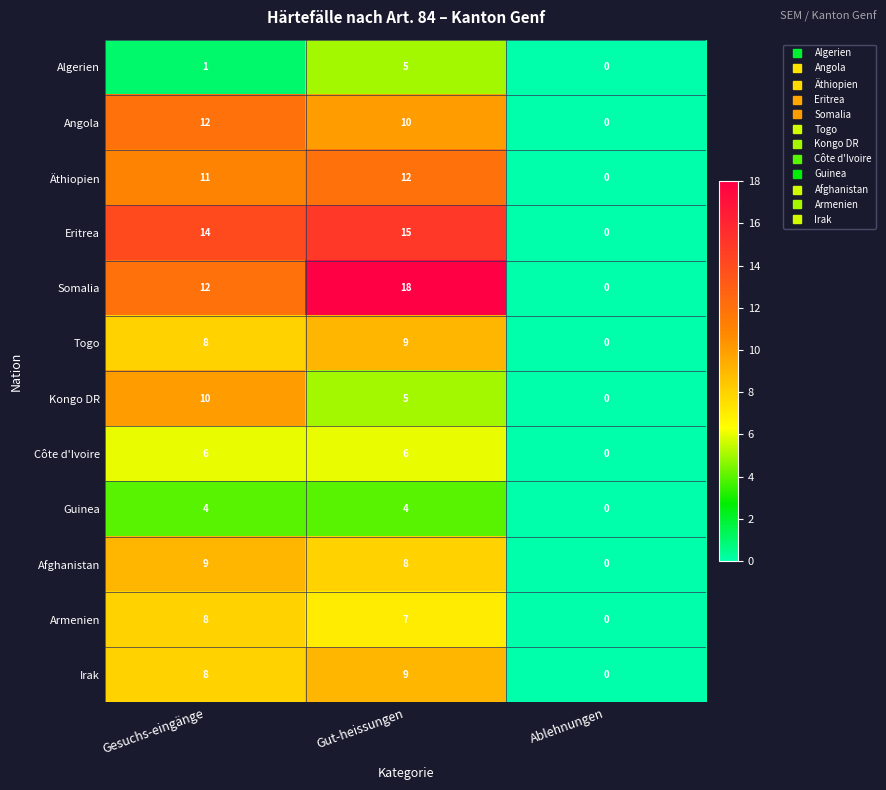

What value does the Togo series have at Gesuchs-eingänge?

8